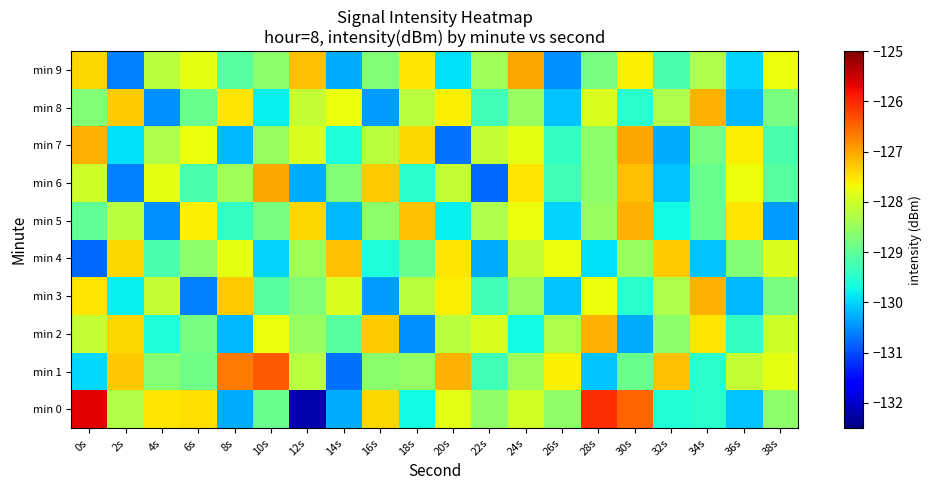

Rank the series by their maximum value, from highest to lowest.

min 0, min 1, min 6, min 7, min 9, min 2, min 3, min 5, min 8, min 4